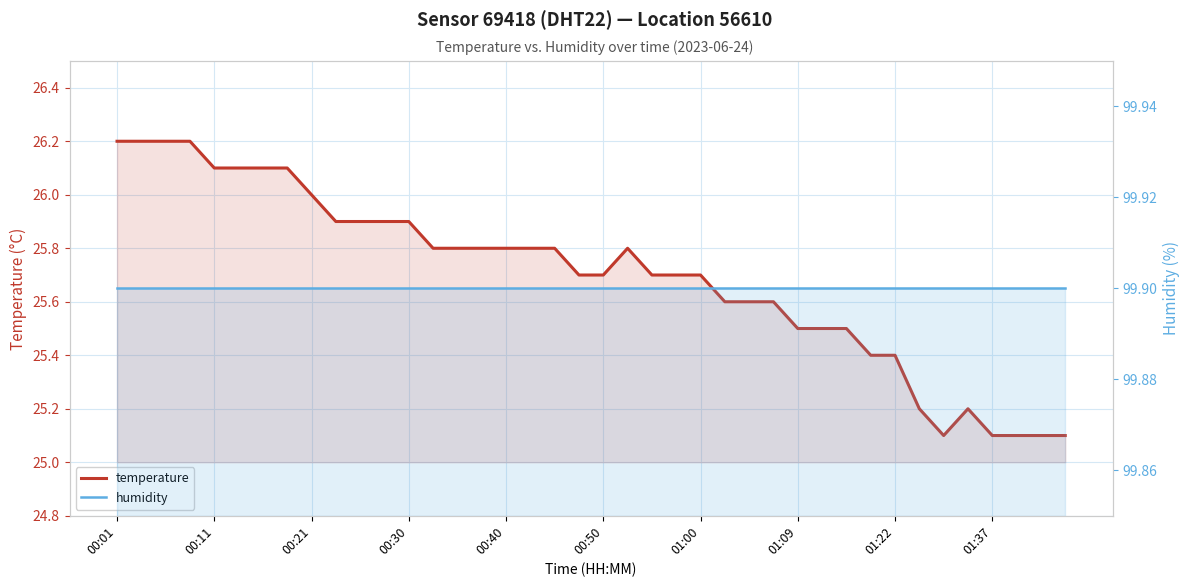

Which series has the widest spread of values?

temperature